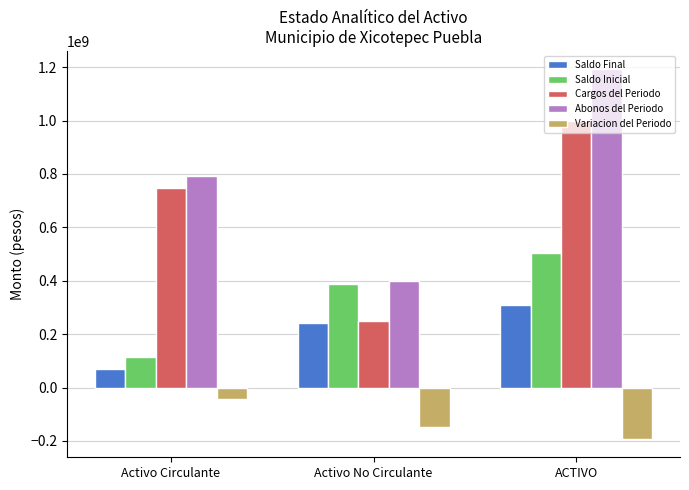

Read the Saldo Final value at ACTIVO.

311096084.7